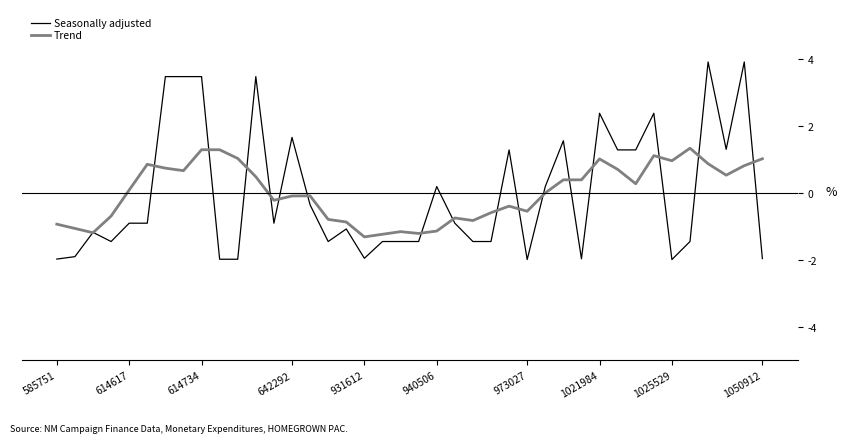

What is the lowest value of the Seasonally adjusted series?

-2.0